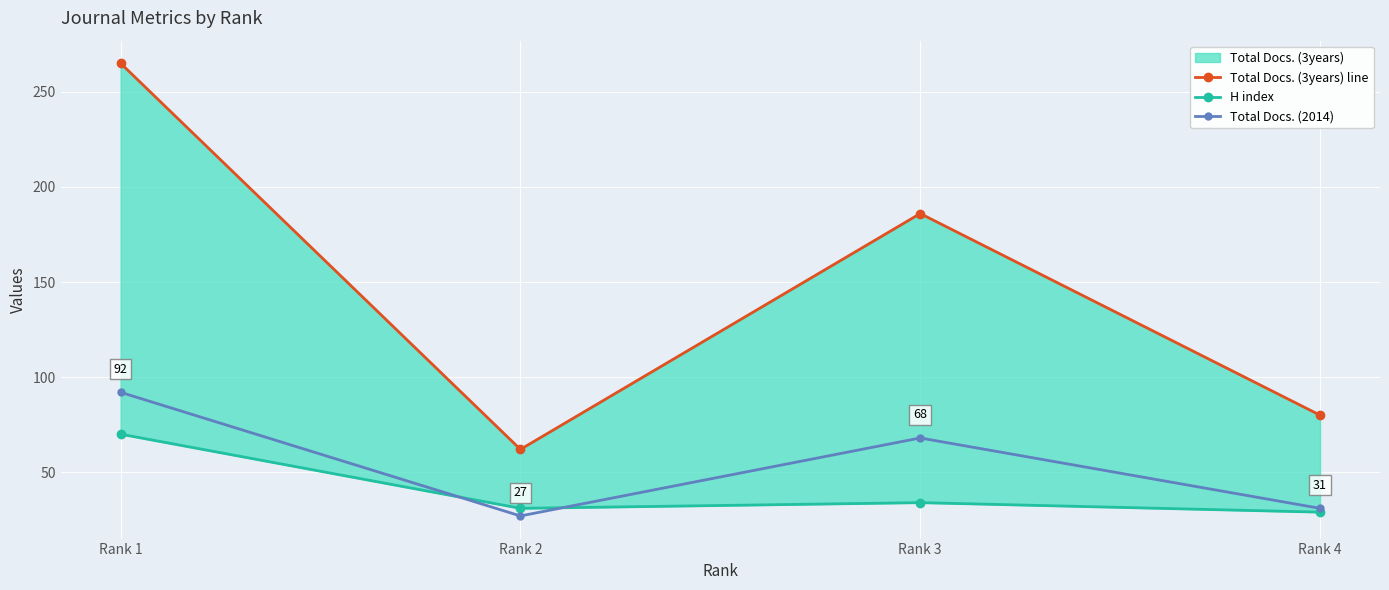

The value of Total Docs. (2014) at Rank 1 is 163. True or false?

False